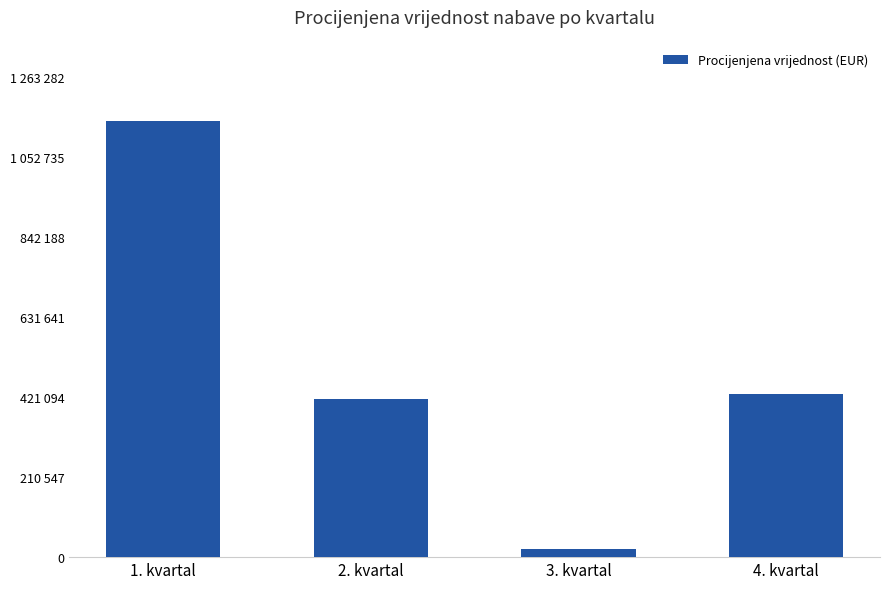

Rank the categories by value from highest to lowest.

1. kvartal, 4. kvartal, 2. kvartal, 3. kvartal